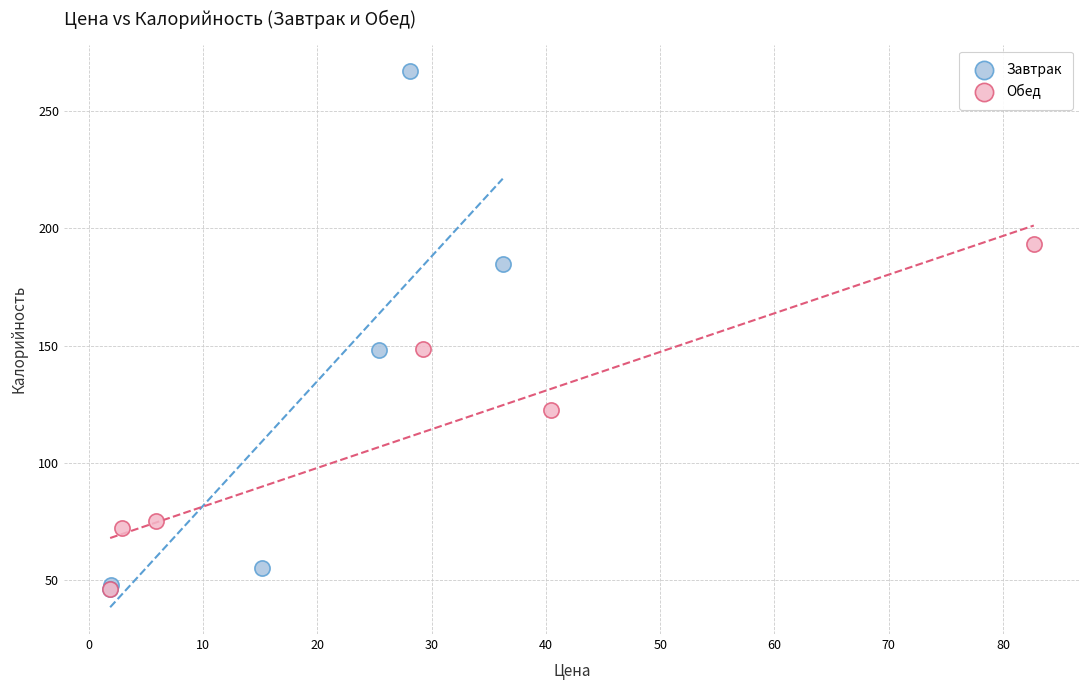

Which series has the largest Y range (max minus min)?

Завтрак